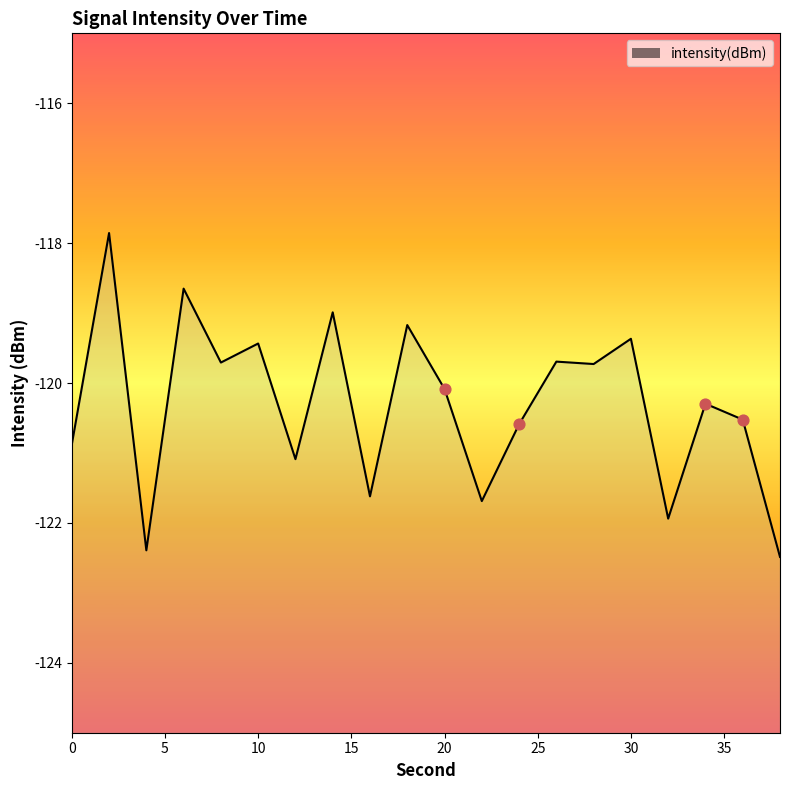

What is the change in value from 32 to 34?

+1.6